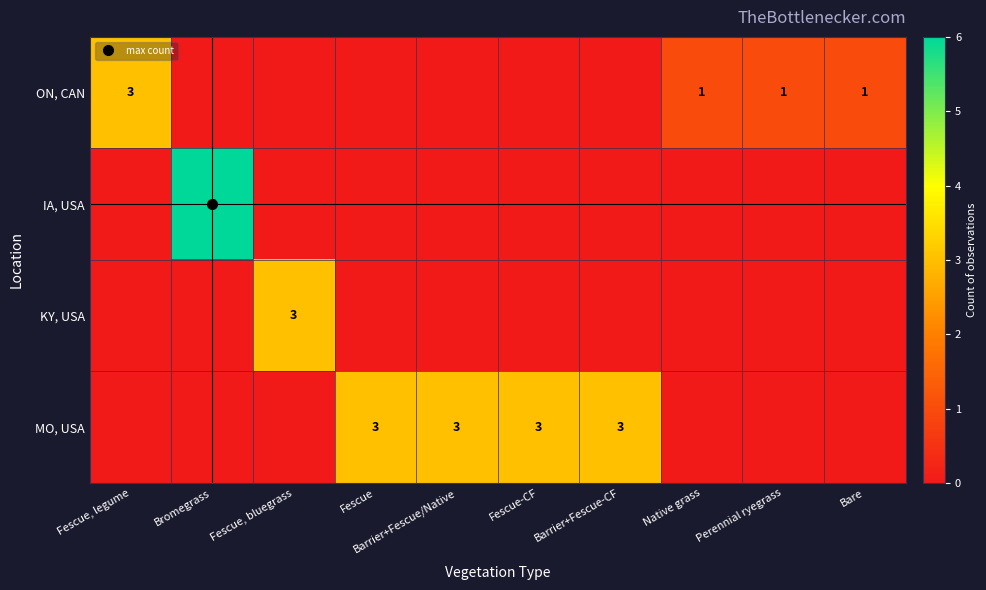

Rank the series by their maximum value, from lowest to highest.

ON, CAN, KY, USA, MO, USA, IA, USA